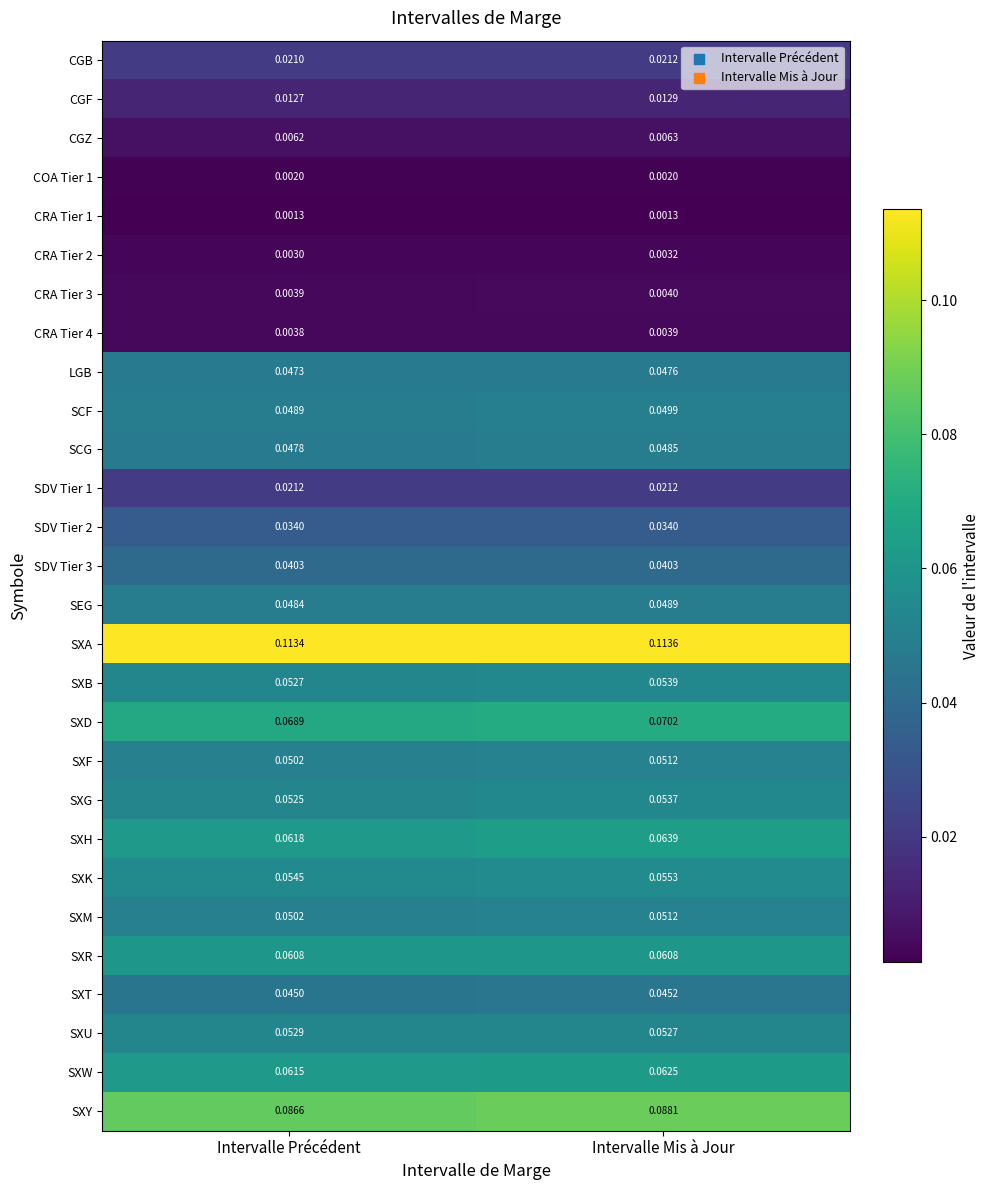

Which label corresponds to the largest value in the chart?

Intervalle Mis à Jour